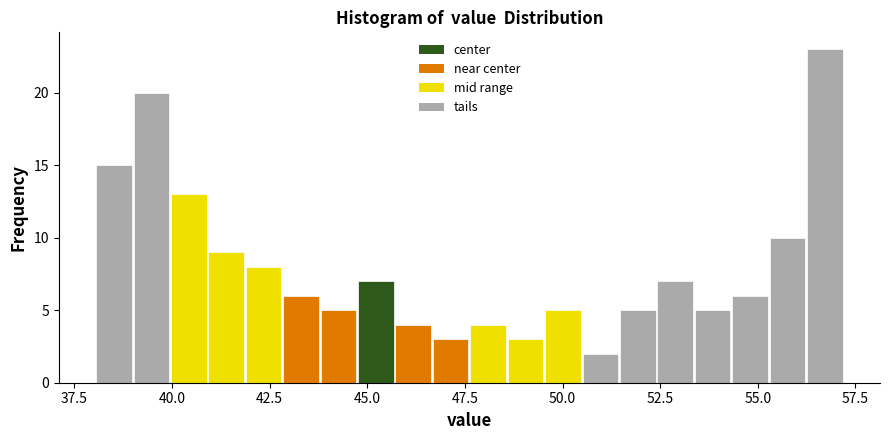

Around what value on the x-axis is the tallest bar? Give the approximate position of its centre, as read against the axis.

56.5